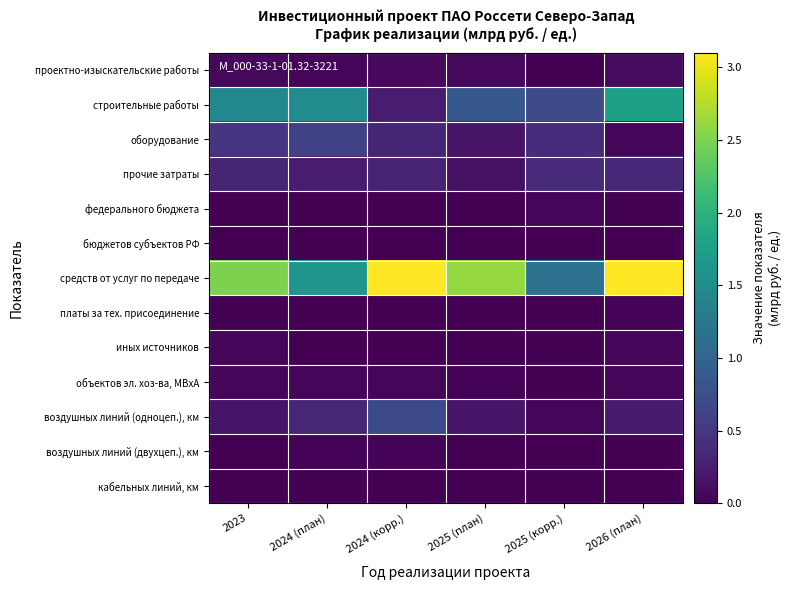

At 2025 (план), list the series in order from largest to smallest.

средств от услуг по передаче, строительные работы, воздушных линий (одноцеп.), км, оборудование, прочие затраты, проектно-изыскательские работы, объектов эл. хоз-ва, МВхА, кабельных линий, км, федерального бюджета, бюджетов субъектов РФ, платы за тех. присоединение, иных источников, воздушных линий (двухцеп.), км